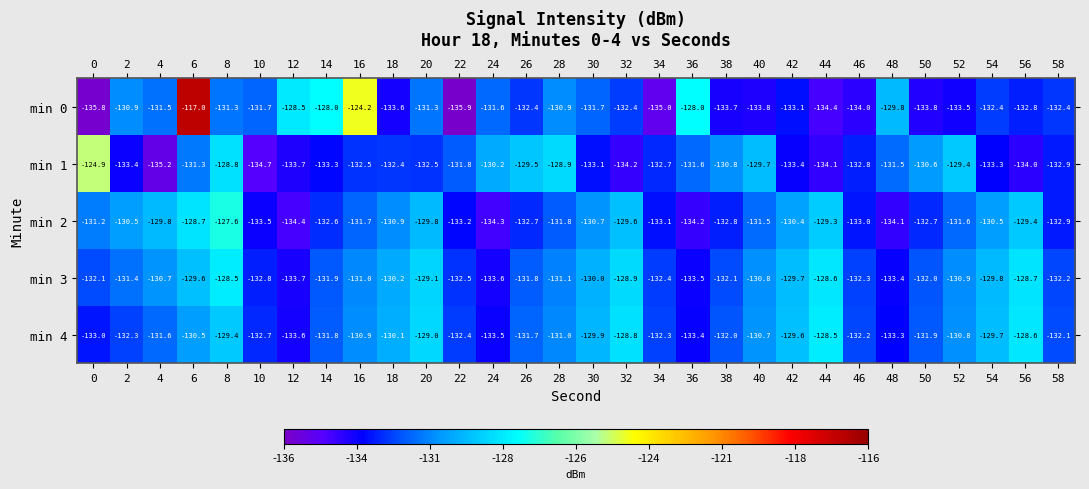

How many values in the min 1 series are below -132?

17